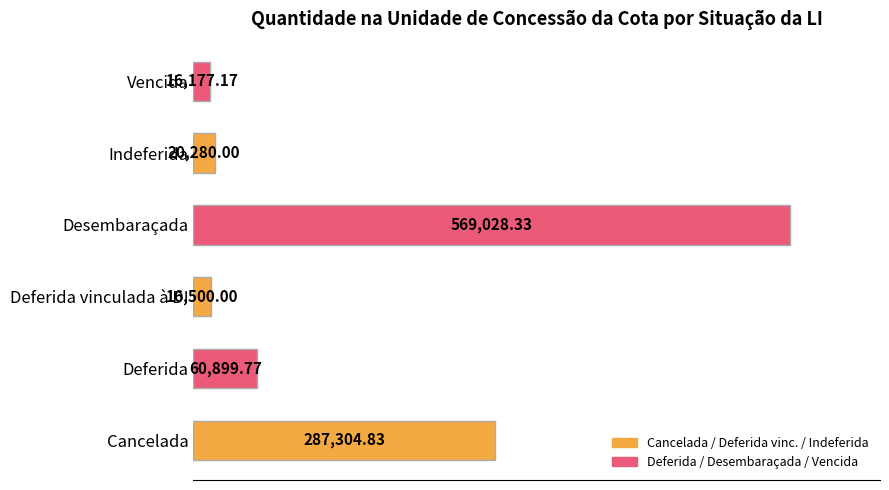

What is the change in value from Cancelada to Vencida?

-271127.7